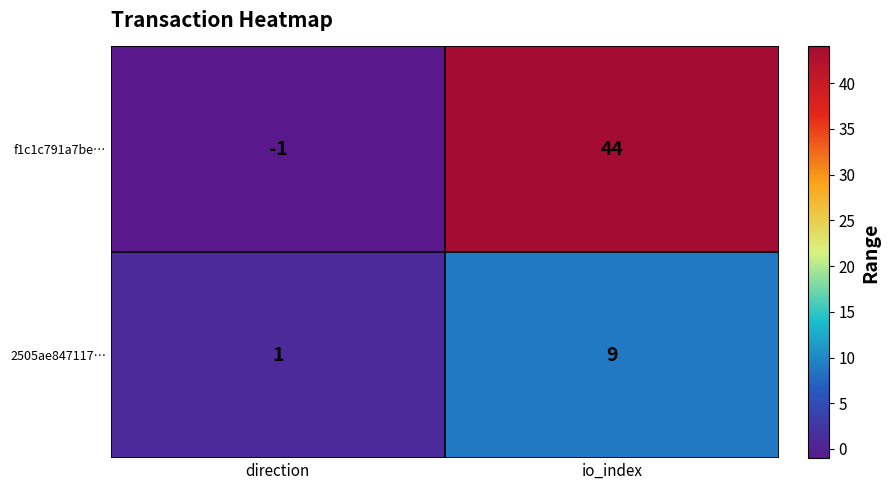

What is the sum of all f1c1c791a7be… values?

43